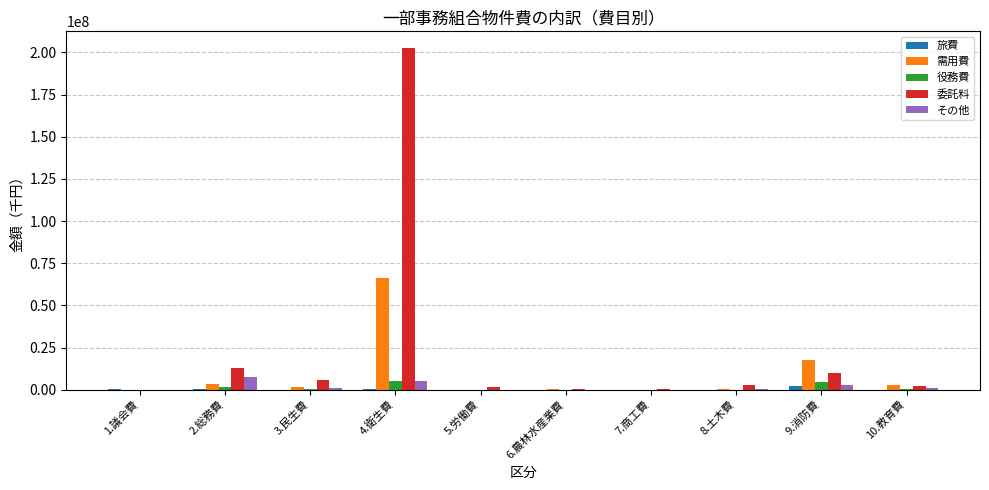

Where does the 委託料 series first go above 2720968?

2.総務費